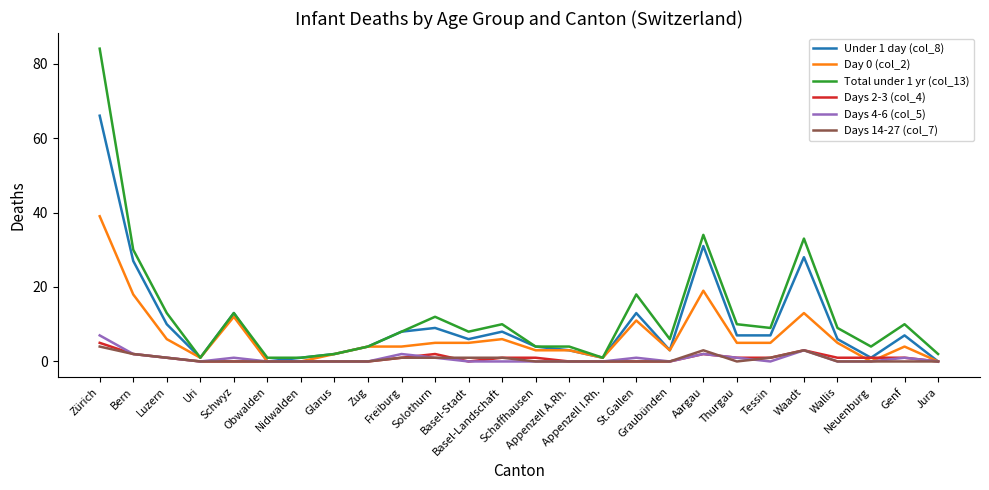

What is the maximum value for Days 2-3 (col_4)?

5